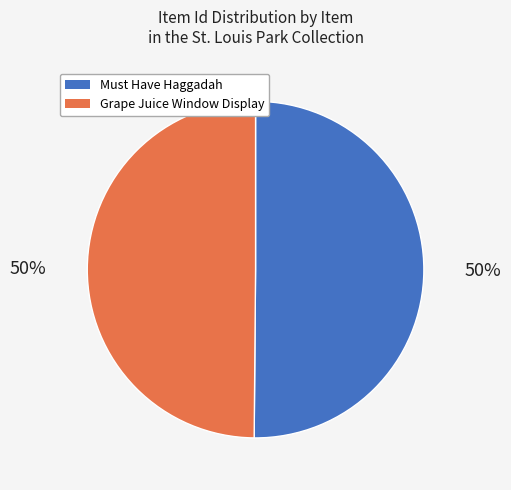

Is it true that Must Have Haggadah is 39% of the pie?

False